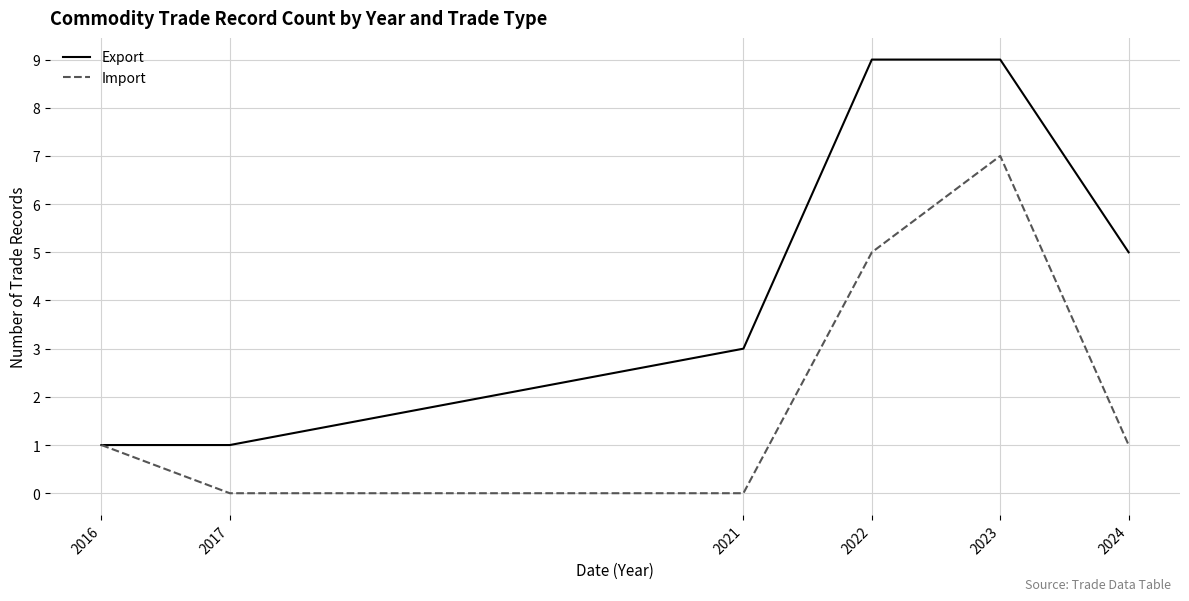

What are all the series names shown in the legend?

Export, Import